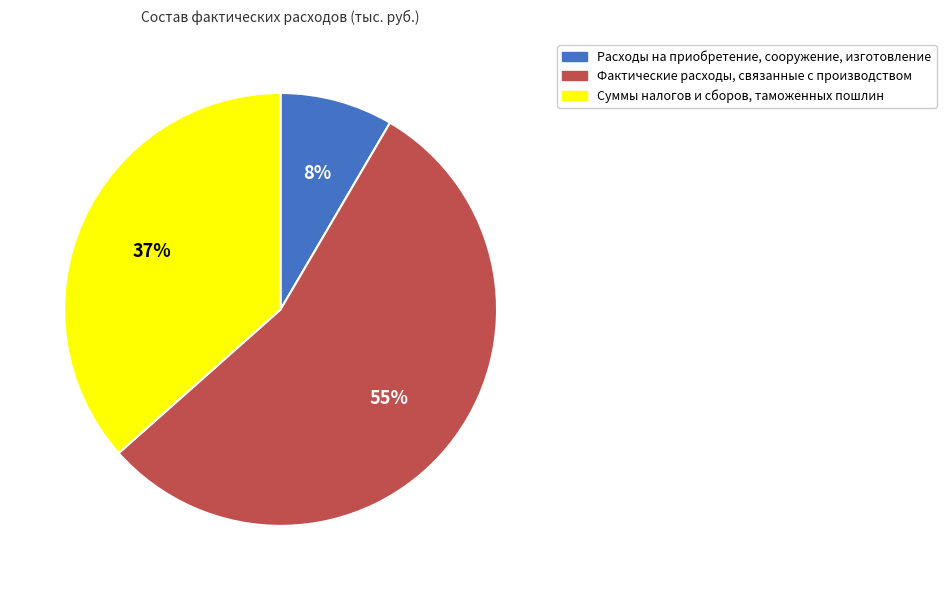

Which slice is the largest?

Фактические расходы, связанные с производством